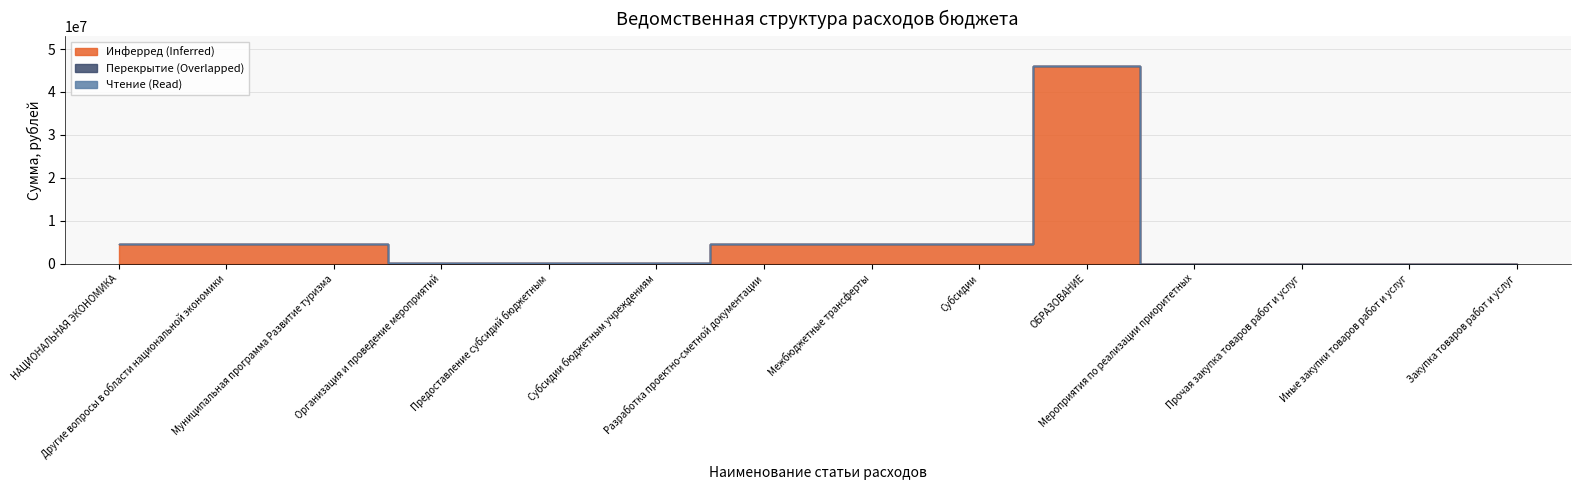

Reading left to right, what are all the values shown in this chart?

Инферред (Inferred): 4545000	4545000	4545000	50000	50000	50000	4495000	4495000	4495000	46042571	0	0	0	0
Перекрытие (Overlapped): 0	0	0	0	0	0	0	0	0	0	0	0	0	0
Чтение (Read): 0	0	0	0	0	0	0	0	0	0	0	0	0	0